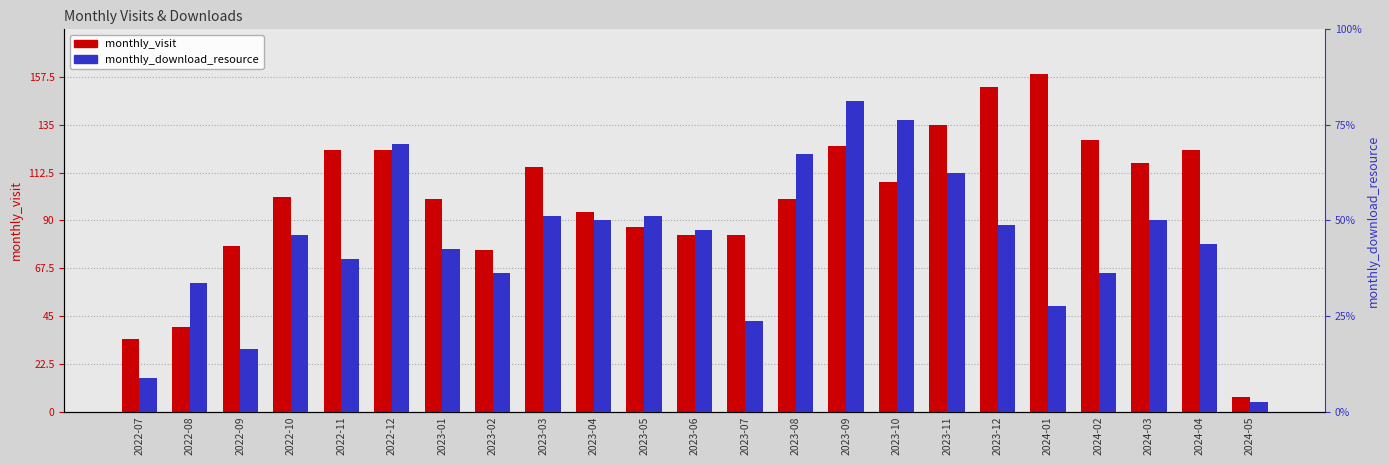

Reading left to right, extract all data points from this chart.

monthly_visit: 2022-07=34	2022-08=40	2022-09=78	2022-10=101	2022-11=123	2022-12=123	2023-01=100	2023-02=76	2023-03=115	2023-04=94	2023-05=87	2023-06=83	2023-07=83	2023-08=100	2023-09=125	2023-10=108	2023-11=135	2023-12=153	2024-01=159	2024-02=128	2024-03=117	2024-04=123	2024-05=7
monthly_download_resource: 2022-07=7	2022-08=27	2022-09=13	2022-10=37	2022-11=32	2022-12=56	2023-01=34	2023-02=29	2023-03=41	2023-04=40	2023-05=41	2023-06=38	2023-07=19	2023-08=54	2023-09=65	2023-10=61	2023-11=50	2023-12=39	2024-01=22	2024-02=29	2024-03=40	2024-04=35	2024-05=2